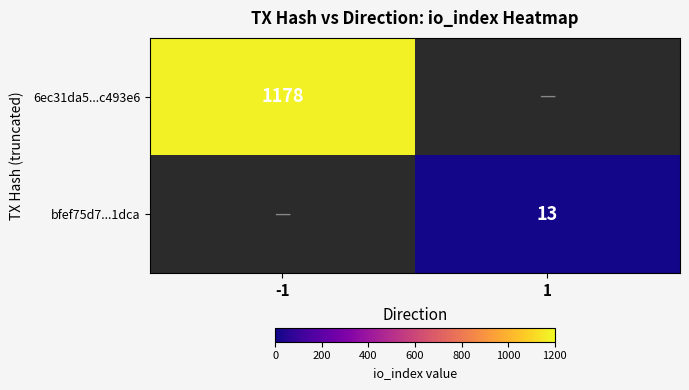

The value of 6ec31da5...c493e6 at -1 is 625. True or false?

False